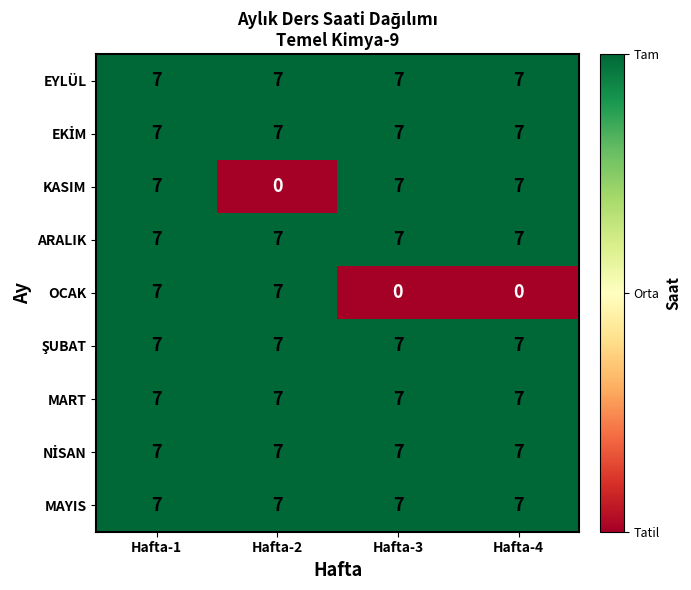

The value of OCAK at Hafta-3 is 0. True or false?

True